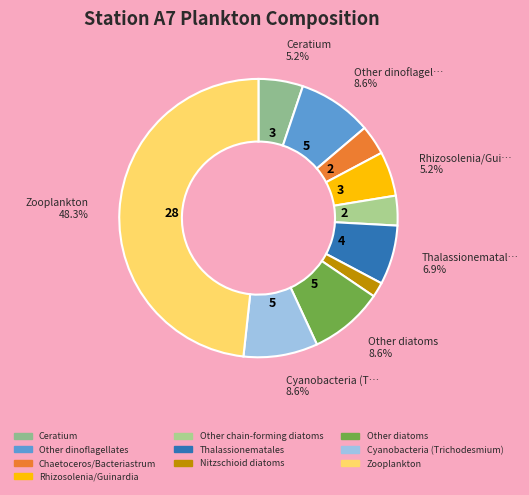

Do Chaetoceros/Bacteriastrum and Nitzschioid diatoms together represent more than half of the pie?

No